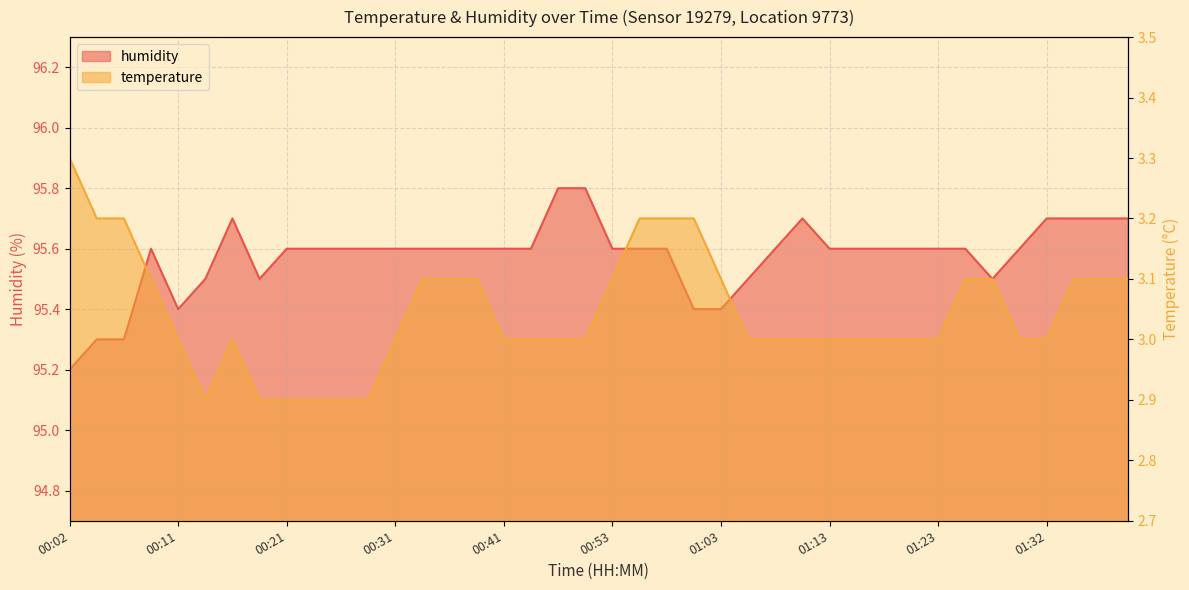

Rank the series at 00:09 from highest to lowest value.

humidity, temperature